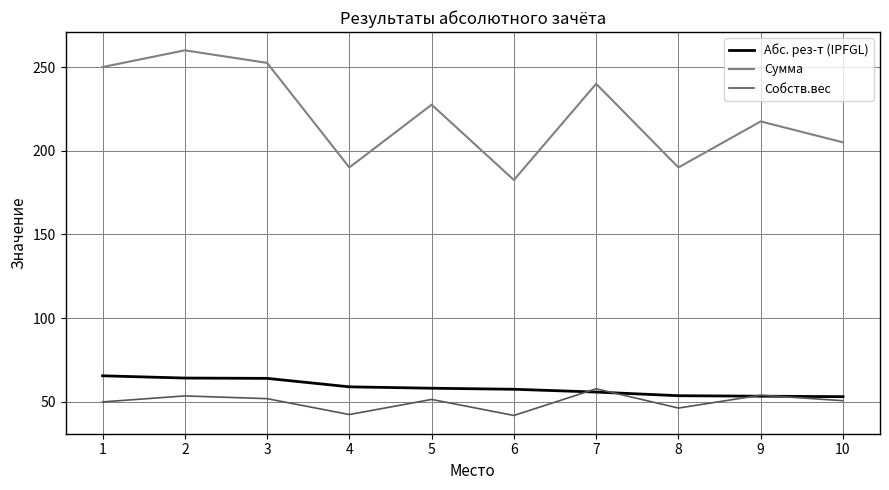

Between 7 and 8, which series saw the biggest shift?

Сумма